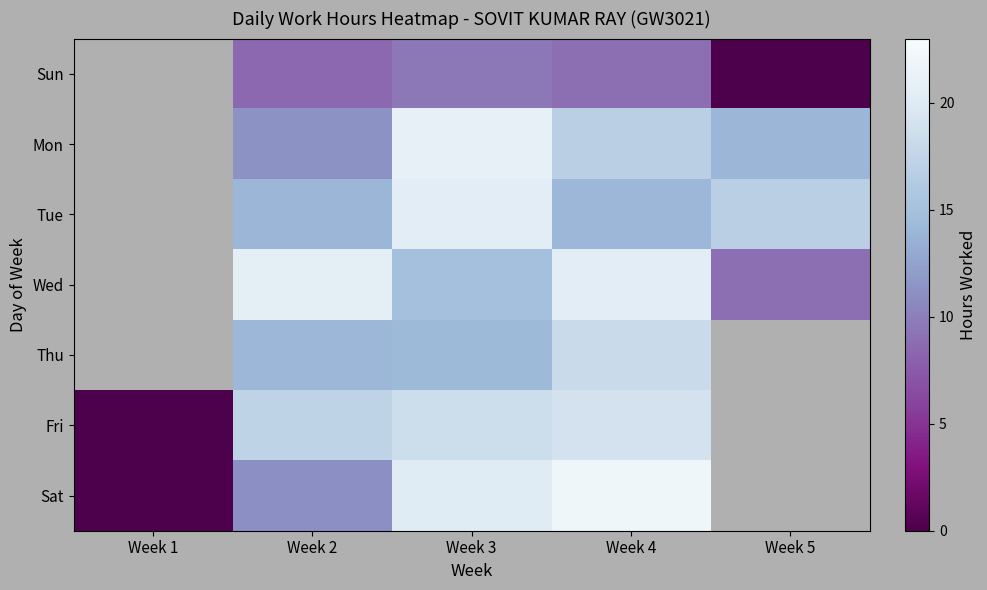

What is the difference between the highest and lowest values at Week 5?

16.9